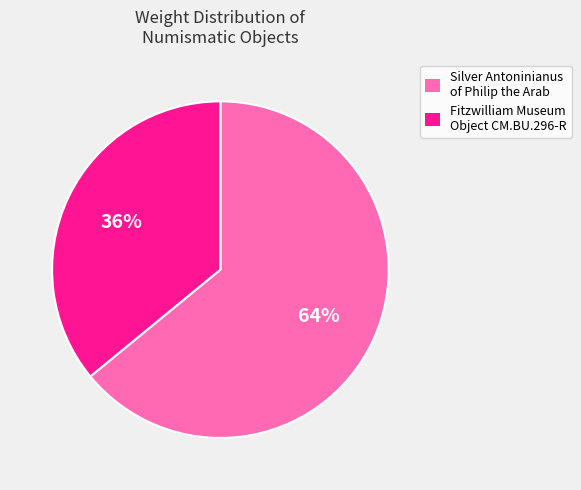

Is there a majority slice in this chart?

Yes